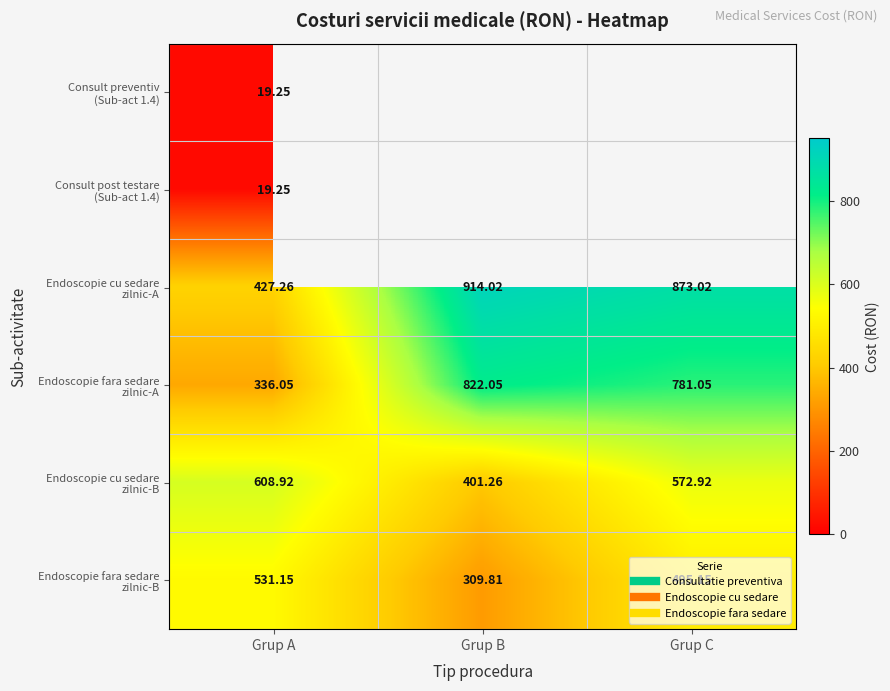

What is the highest value of the Consult preventiv (Sub-act 1.4) series?

19.2